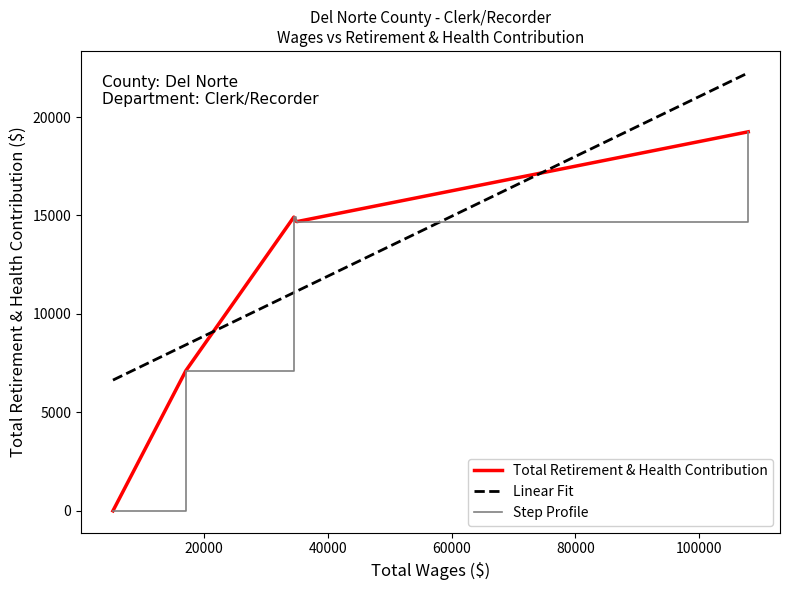

Does the chart have visible grid lines?

No